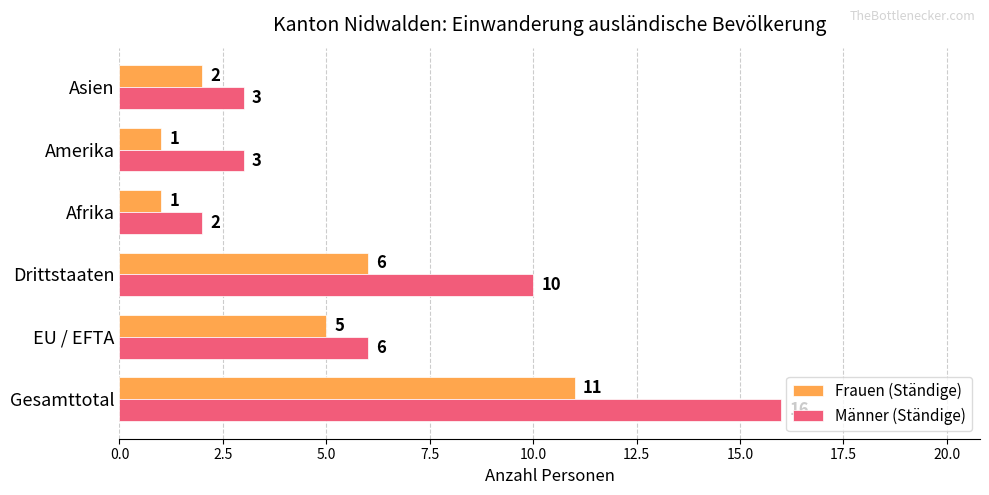

What is the difference between the Frauen (Ständige) values at Drittstaaten and Asien?

4